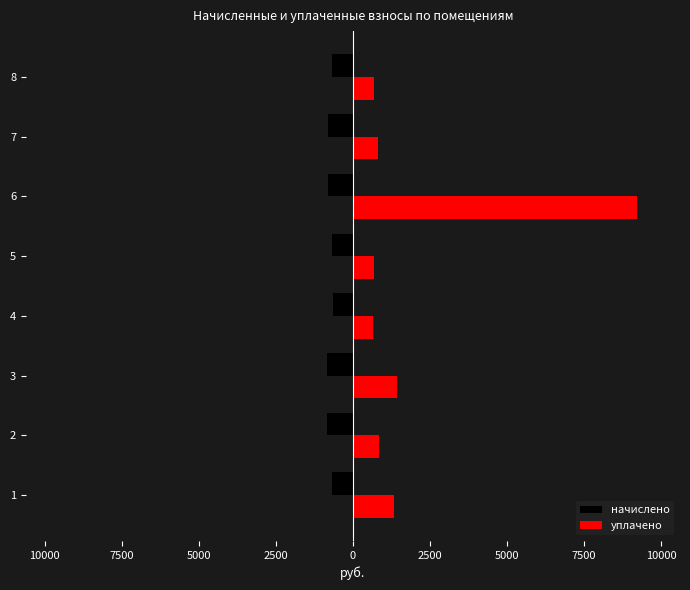

How many values in the уплачено series are below 842?

4